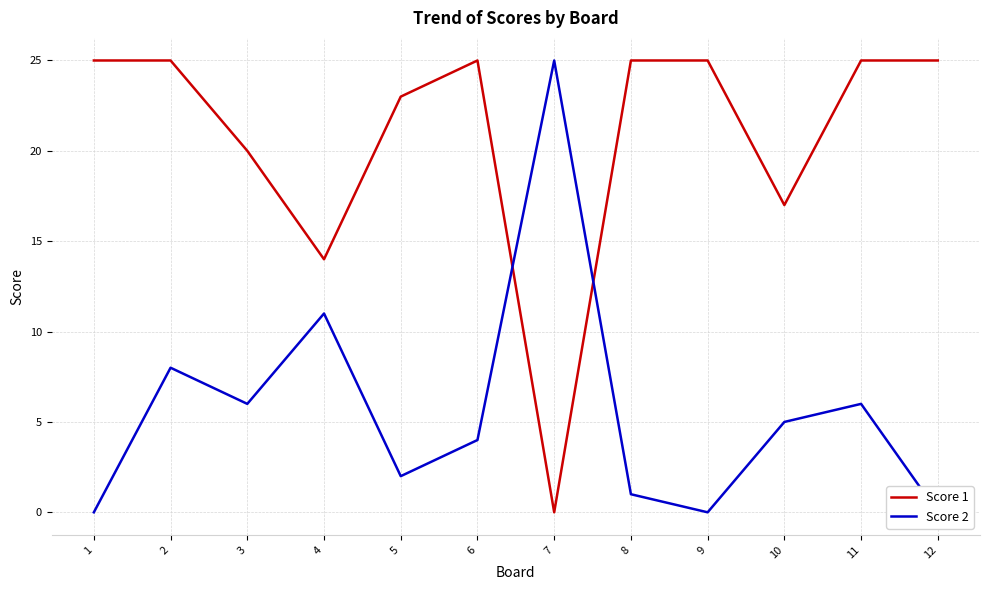

How many data points in Score 2 are less than 5?

6